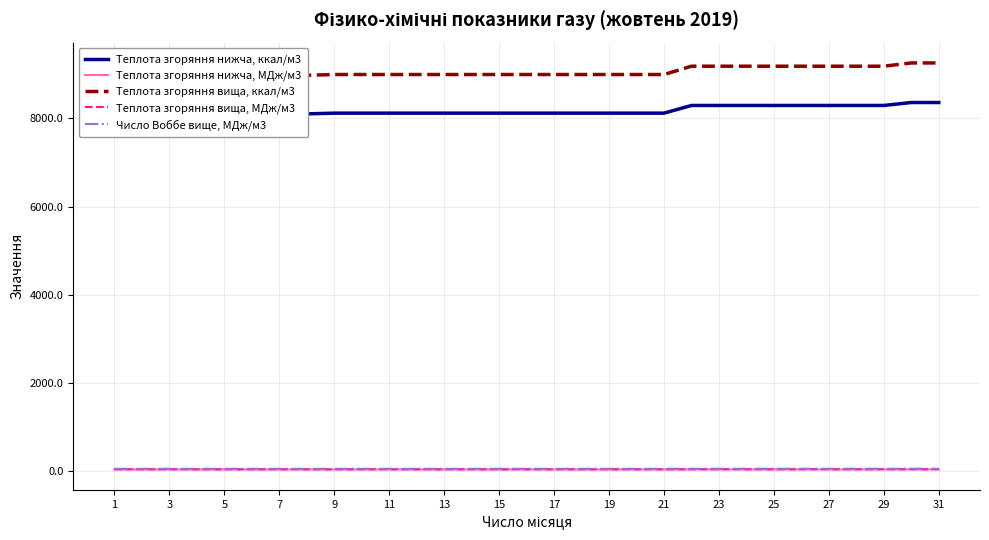

True or false: Теплота згоряння нижча, ккал/м3 and Теплота згоряння вища, МДж/м3 cross at least once.

False